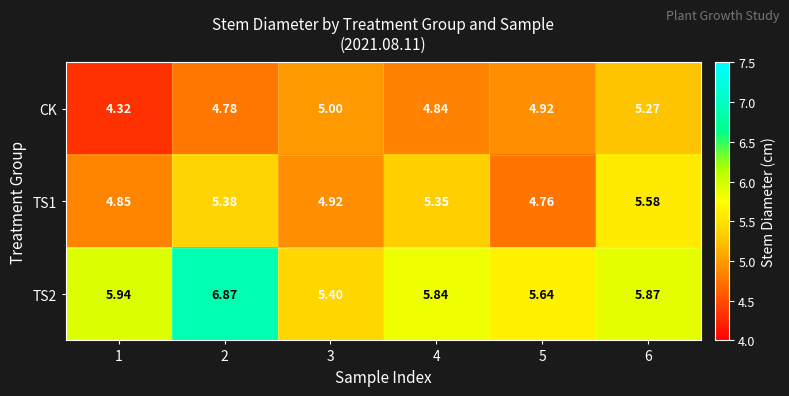

What is the spread (max minus min) of values at 6?

0.6